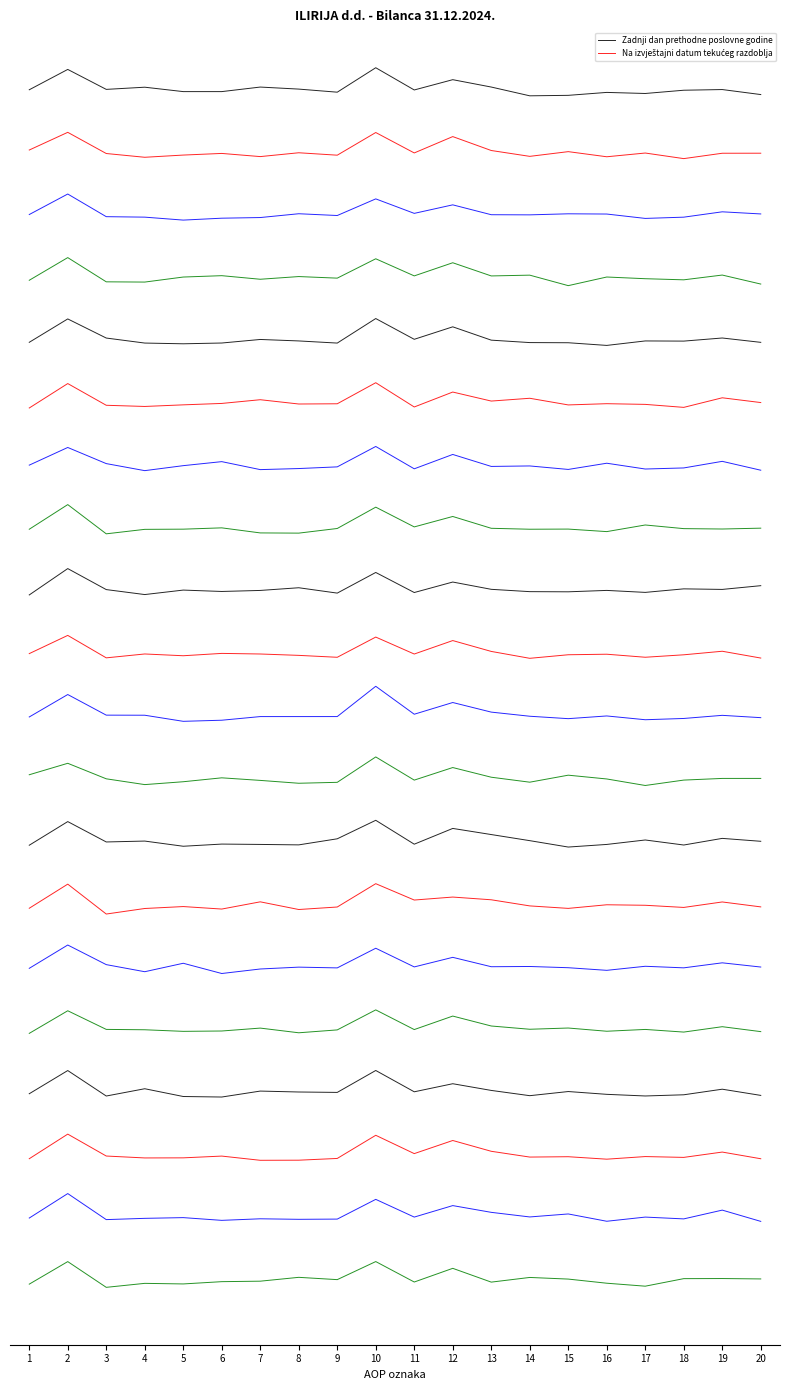

Between 5 and 9, which is larger?

5